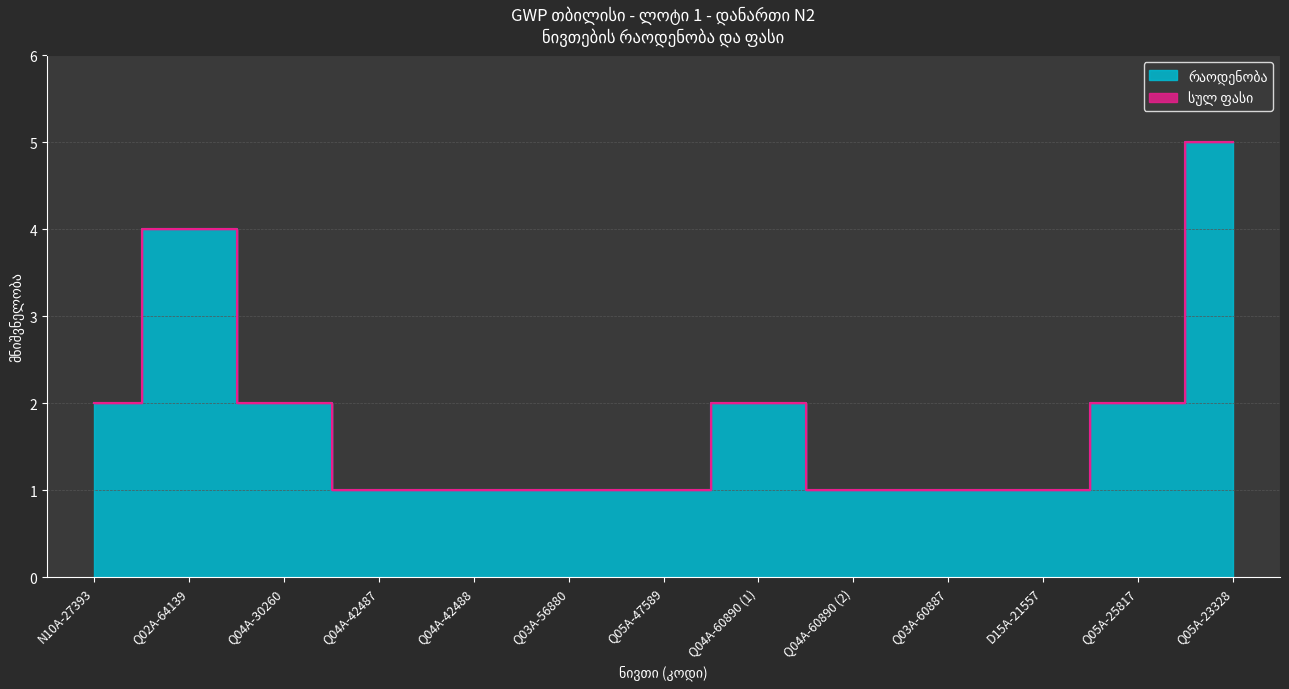

List the labels in order of value, smallest first.

Q04A-42487, Q04A-42488, Q03A-56880, Q05A-47589, Q04A-60890 (2), Q03A-60887, D15A-21557, N10A-27393, Q04A-30260, Q04A-60890 (1), Q05A-25817, Q02A-64139, Q05A-23328